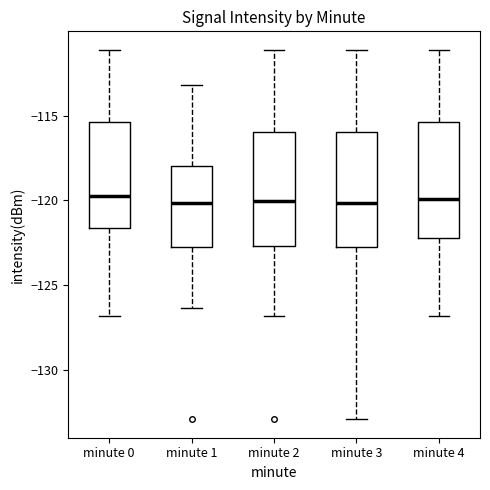

Reading left to right, read every box against the y-axis: the position of its median line, the range the box covers, and the ends of its whiskers. The values are not printed on the chart, so give them approximately, as read against the axis.

minute 0: median -119.5, box -121.5 to -115.5, whiskers -127.0 to -111.0
minute 1: median -120.0, box -122.5 to -118.0, whiskers -126.5 to -113.0
minute 2: median -120.0, box -122.5 to -116.0, whiskers -127.0 to -111.0
minute 3: median -120.0, box -122.5 to -116.0, whiskers -133.0 to -111.0
minute 4: median -120.0, box -122.0 to -115.5, whiskers -127.0 to -111.0